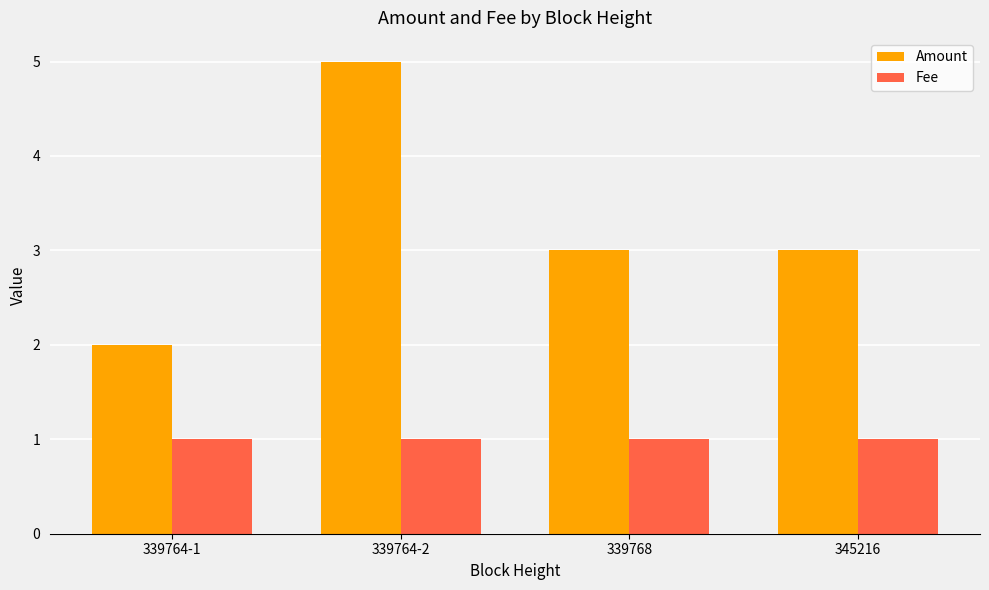

What position from the left is 339764-1?

1